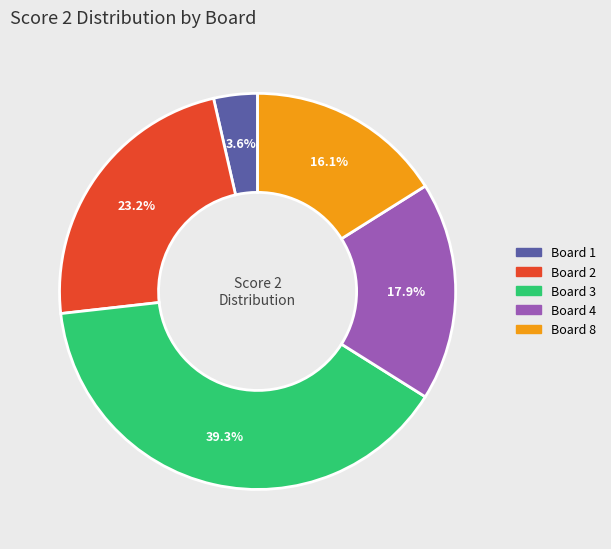

How many slices are in this pie chart?

5